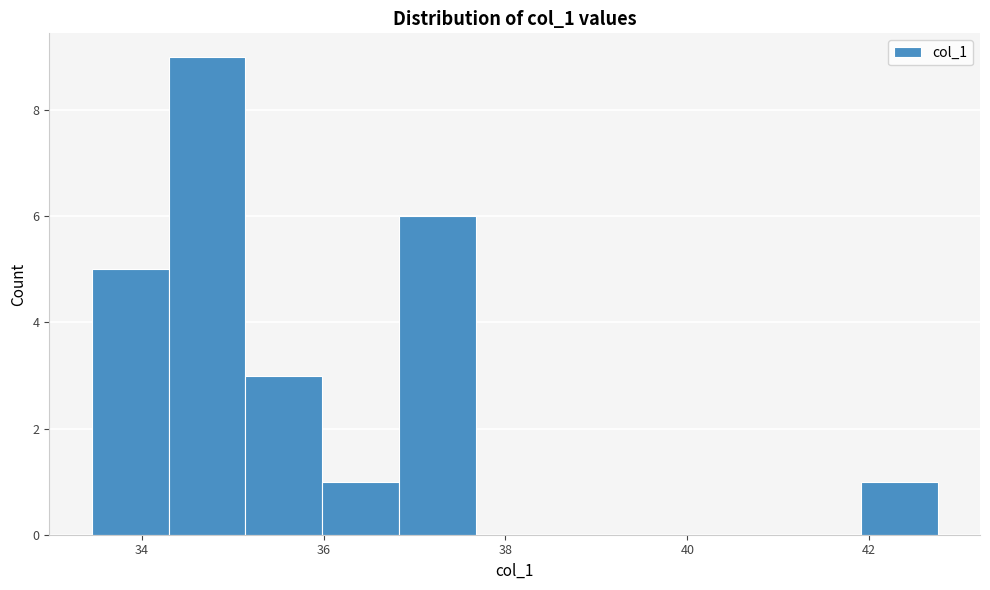

Reading left to right, transcribe this chart: for each bar, give the range it covers on the x-axis and its height. Neither the bar edges nor the heights are printed on the chart, so give them approximately, as read against the axes.

33.4 to 34.2: 5
34.2 to 35.2: 9
35.2 to 36.0: 3
36.0 to 36.8: 1
36.8 to 37.6: 6
37.6 to 38.6: 0
38.6 to 39.4: 0
39.4 to 40.2: 0
40.2 to 41.0: 0
41.0 to 42.0: 0
42.0 to 42.8: 1